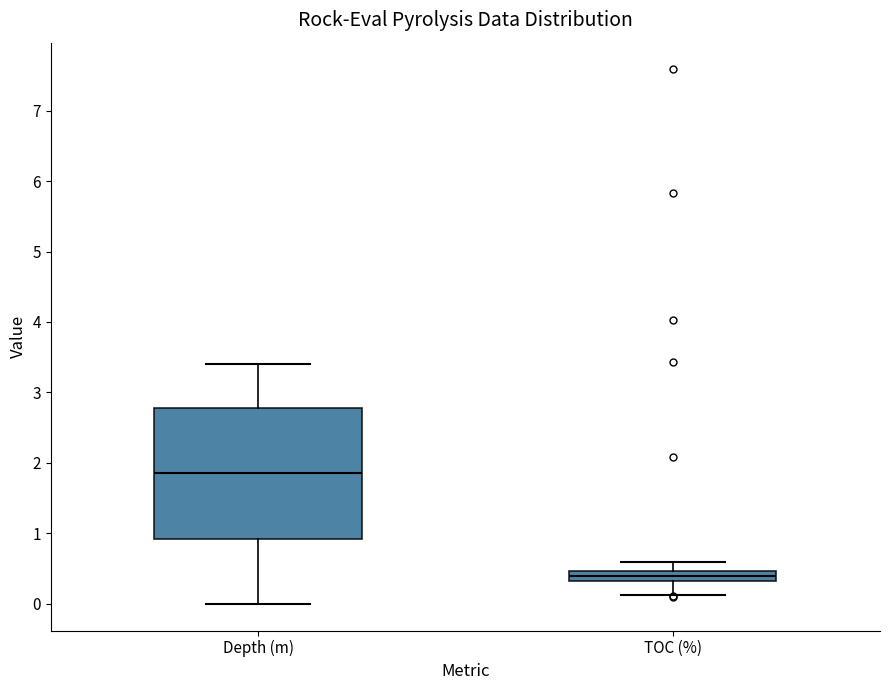

Comparing the boxes themselves (not the whiskers), which one is the tallest?

Depth (m)